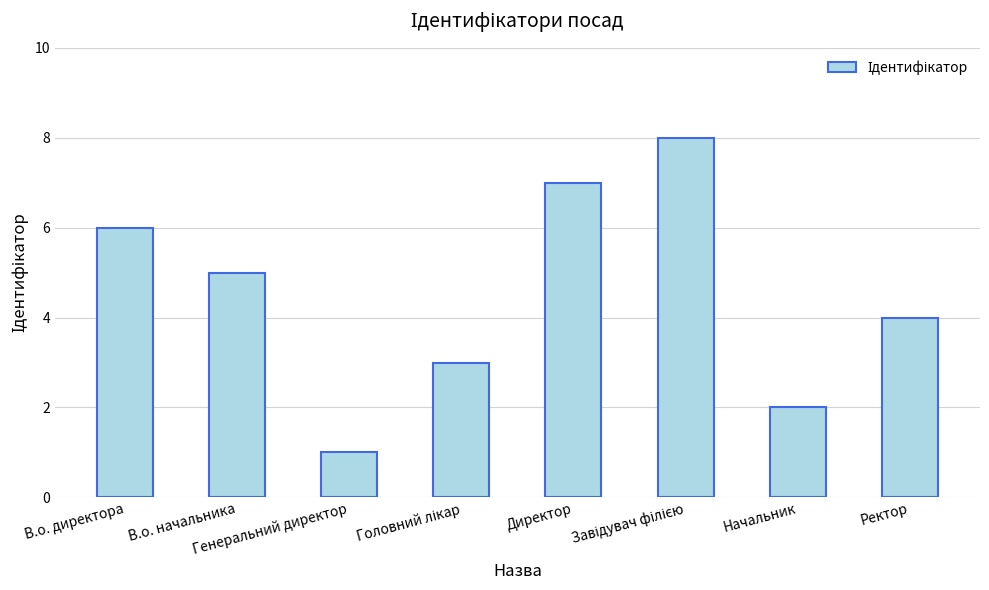

What is the difference between the maximum and minimum values?

7